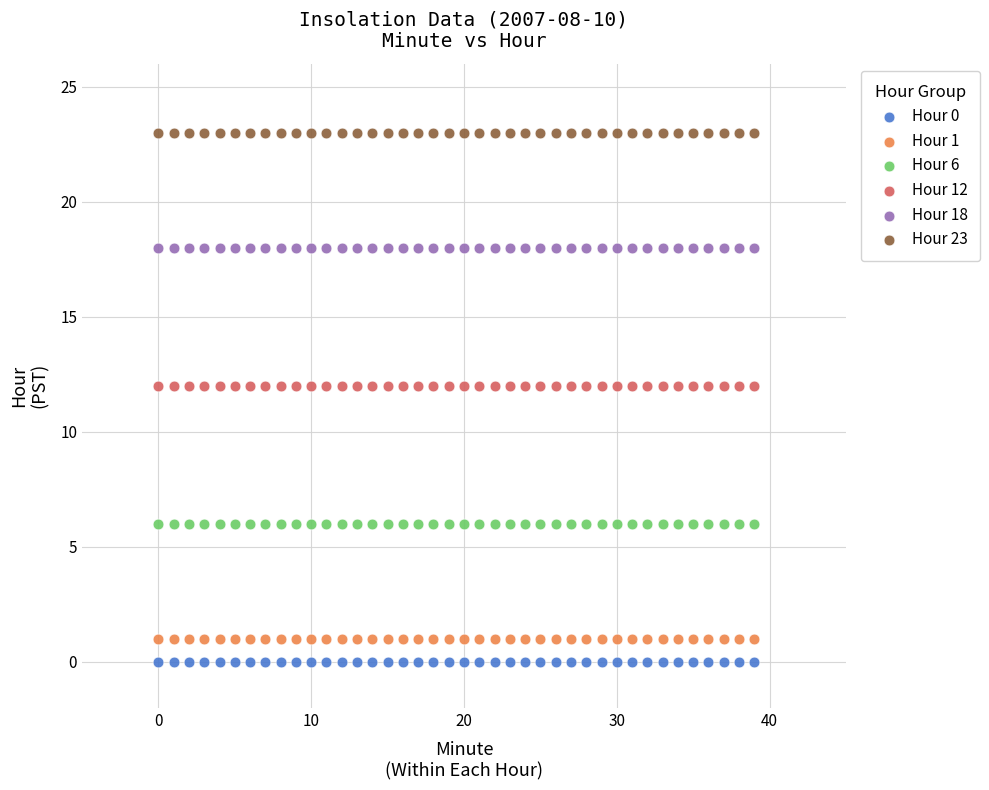

Which series reaches the maximum Y coordinate?

Hour 23